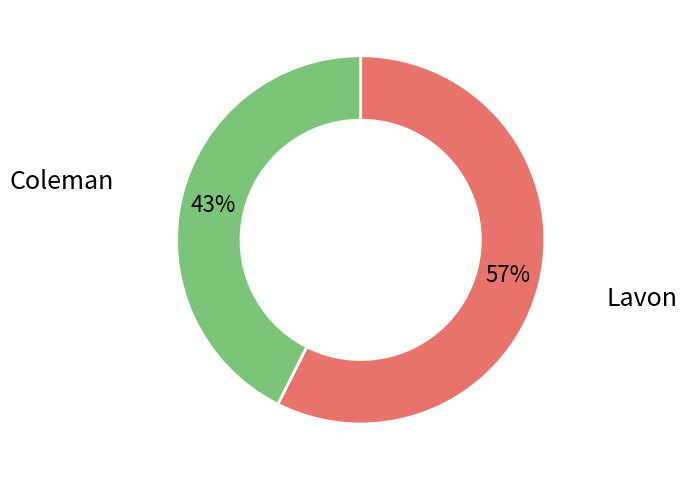

Does any single category account for the majority?

Yes